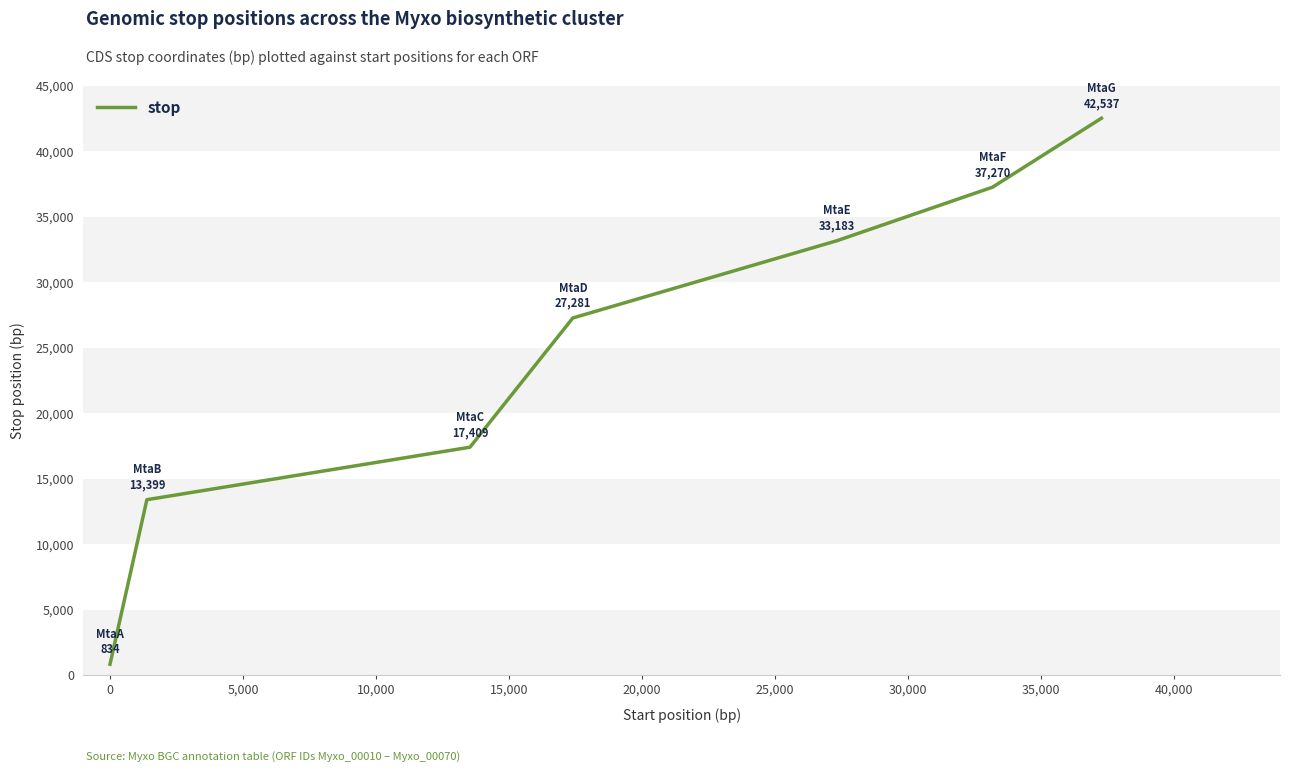

Does the chart display data point markers on the line(s)?

No